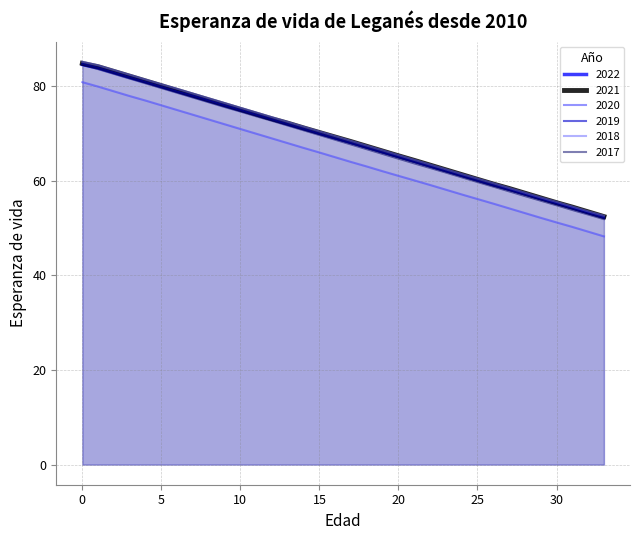

Reading right to left, list all the values displayed in this chart.

2022: 33=52.2	32=53.2	31=54.2	30=55.2	29=56.2	28=57.2	27=58.2	26=59.2	25=60.2	24=61.2	23=62.1	22=63.1	21=64.1	20=65.1	19=66.1	18=67.1	17=68.1	16=69.0	15=70.0	14=71.0	13=71.9	12=72.9	11=73.9	10=74.9	9=75.8	8=76.8	7=77.8	6=78.8	5=79.8	4=80.8	3=81.8	2=82.8	1=83.8	0=84.5
2021: 33=52.4	32=53.4	31=54.4	30=55.3	29=56.3	28=57.3	27=58.3	26=59.3	25=60.3	24=61.3	23=62.3	22=63.3	21=64.3	20=65.2	19=66.2	18=67.2	17=68.2	16=69.2	15=70.2	14=71.1	13=72.1	12=73.1	11=74.1	10=75.1	9=76.1	8=77.1	7=78.1	6=79.1	5=80.1	4=81.1	3=82.1	2=83.1	1=84.1	0=84.8
2020: 33=48.2	32=49.2	31=50.2	30=51.2	29=52.1	28=53.1	27=54.1	26=55.1	25=56.1	24=57.1	23=58.1	22=59.1	21=60.0	20=61.0	19=62.0	18=63.0	17=63.9	16=64.9	15=65.9	14=66.9	13=67.9	12=68.9	11=69.9	10=70.9	9=71.9	8=72.9	7=73.9	6=74.9	5=75.9	4=76.9	3=77.8	2=78.8	1=79.8	0=80.8
2019: 33=52.2	32=53.2	31=54.2	30=55.1	29=56.1	28=57.1	27=58.0	26=59.0	25=60.0	24=61.0	23=62.0	22=63.0	21=64.0	20=65.0	19=65.9	18=66.9	17=67.9	16=68.9	15=69.9	14=70.9	13=71.9	12=72.9	11=73.9	10=74.9	9=75.9	8=76.9	7=77.9	6=78.8	5=79.8	4=80.8	3=81.8	2=82.8	1=83.8	0=84.7
2018: 33=52.6	32=53.5	31=54.5	30=55.5	29=56.4	28=57.4	27=58.4	26=59.4	25=60.4	24=61.4	23=62.4	22=63.4	21=64.4	20=65.4	19=66.4	18=67.4	17=68.4	16=69.4	15=70.4	14=71.4	13=72.4	12=73.4	11=74.4	10=75.4	9=76.4	8=77.4	7=78.4	6=79.4	5=80.3	4=81.3	3=82.3	2=83.3	1=84.3	0=85.1
2017: 33=51.9	32=52.8	31=53.8	30=54.8	29=55.8	28=56.7	27=57.7	26=58.7	25=59.7	24=60.7	23=61.7	22=62.7	21=63.6	20=64.6	19=65.6	18=66.6	17=67.6	16=68.6	15=69.6	14=70.6	13=71.6	12=72.6	11=73.6	10=74.6	9=75.5	8=76.5	7=77.5	6=78.5	5=79.5	4=80.5	3=81.5	2=82.5	1=83.5	0=84.5